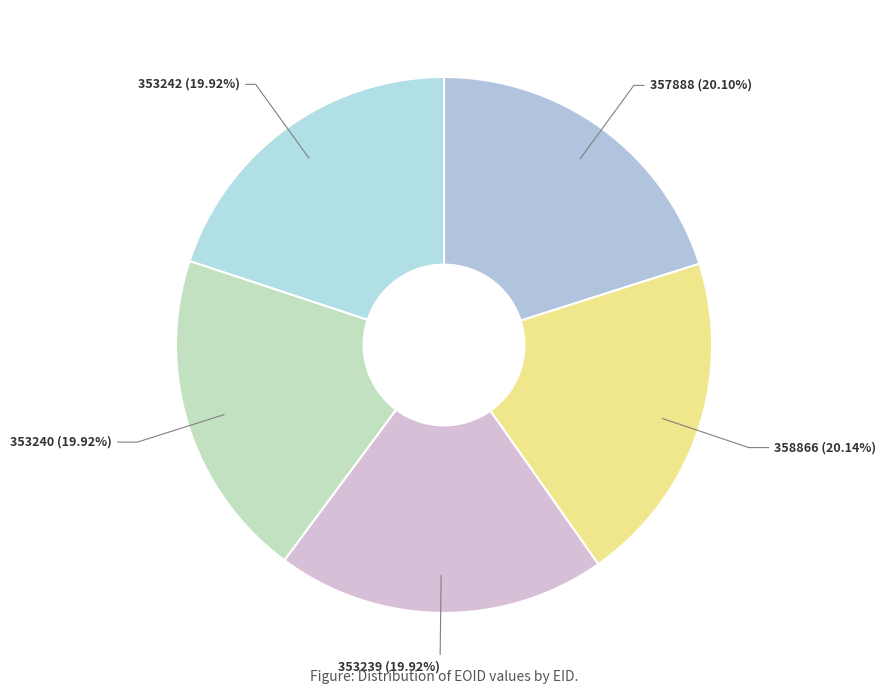

Do 353239 and 353242 together represent more than half of the pie?

No